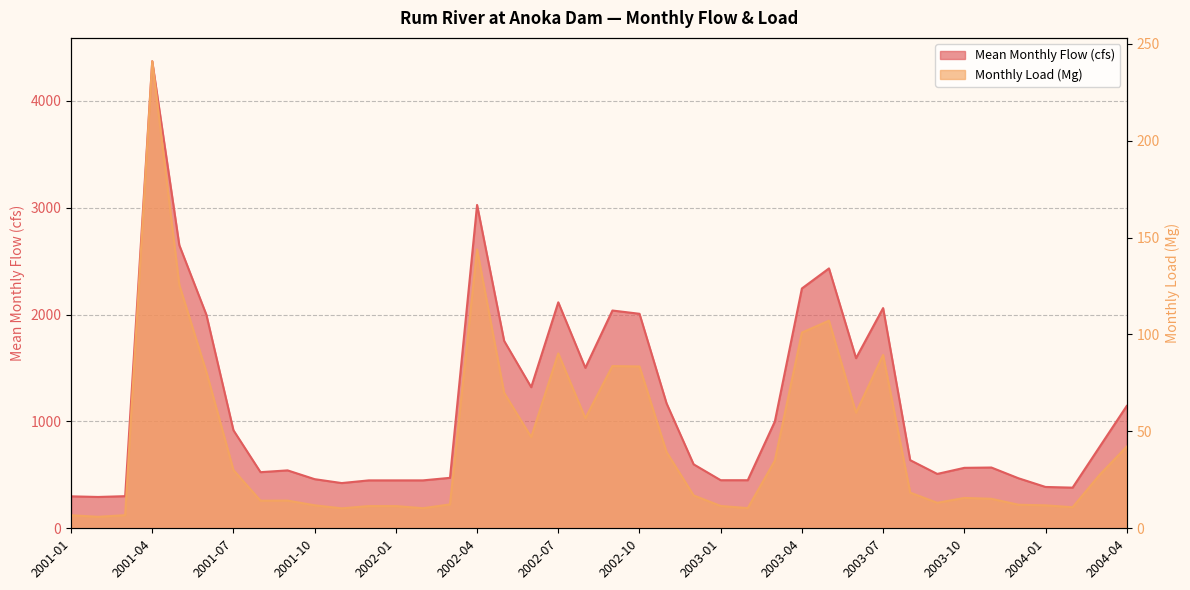

What is the maximum value for Mean Monthly Flow (cfs)?

4371.6